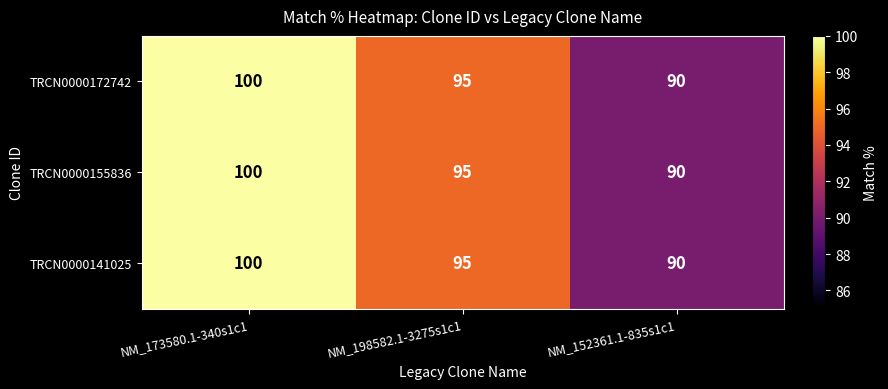

At which category is the sum across all series the highest?

NM_173580.1-340s1c1